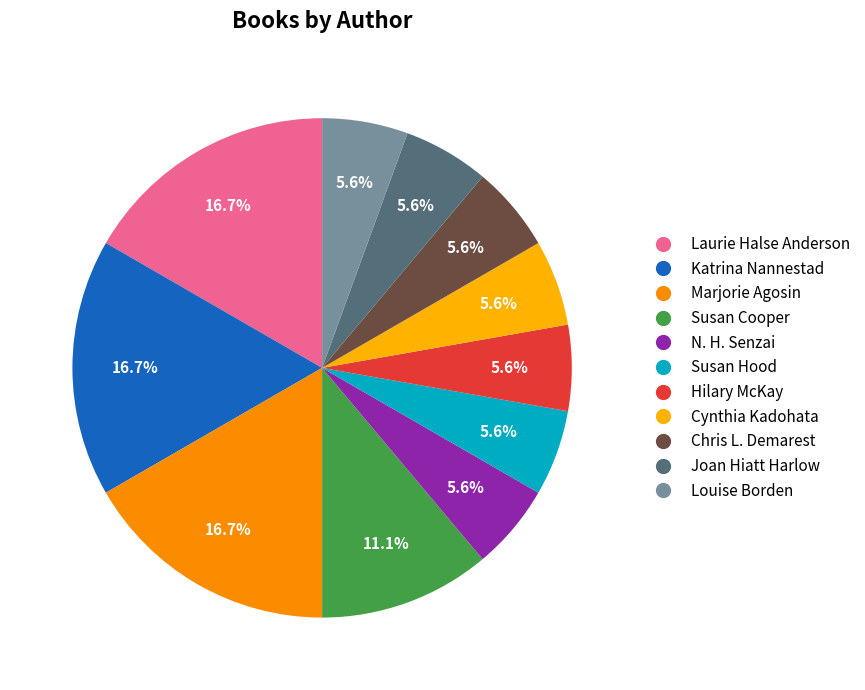

How many slices are in this pie chart?

11